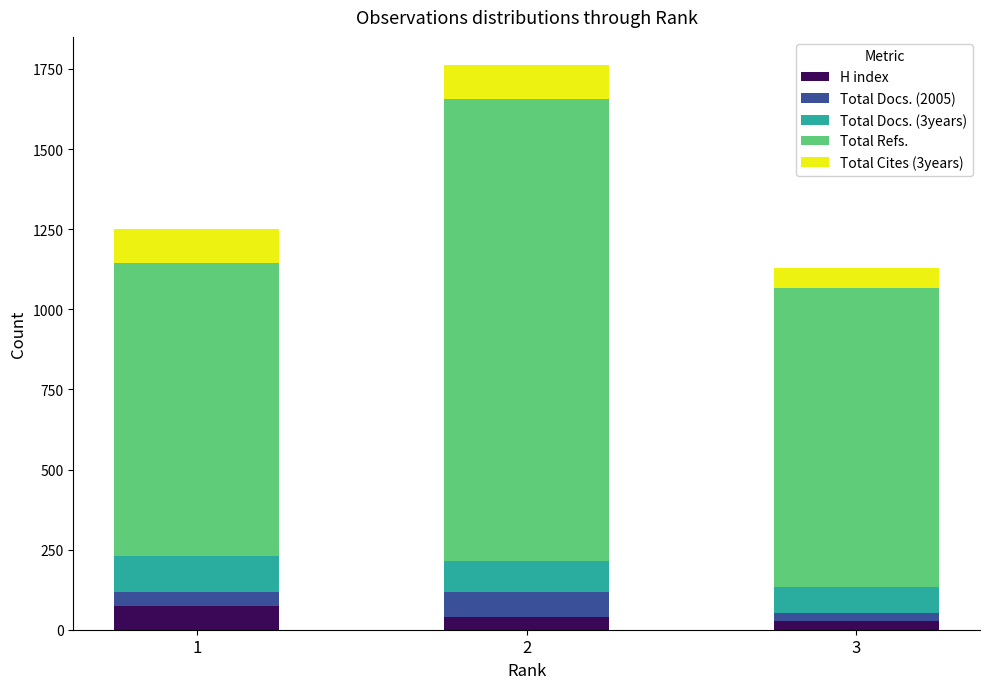

What is the maximum value for H index?

74